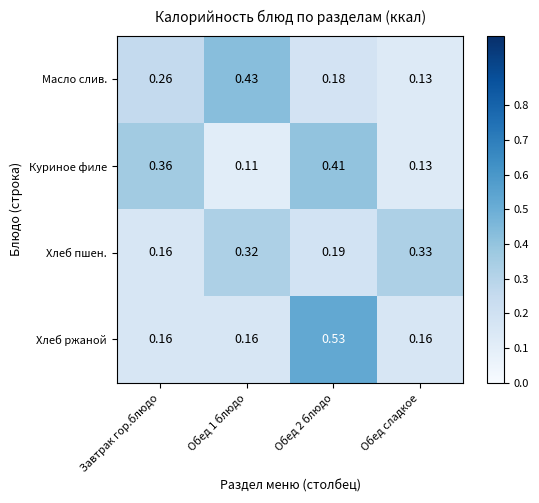

Between Обед 1 блюдо and Обед сладкое, which series saw the biggest shift?

Масло слив.